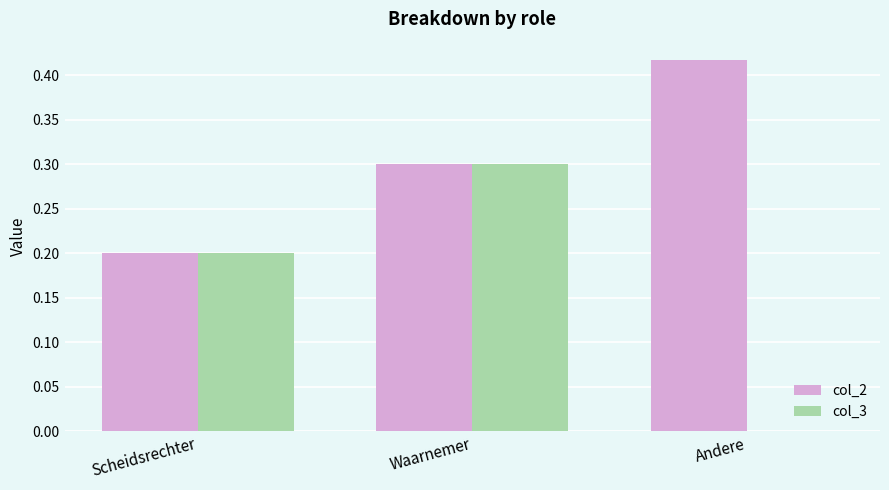

At which category does the chart reach its peak across all series?

Andere